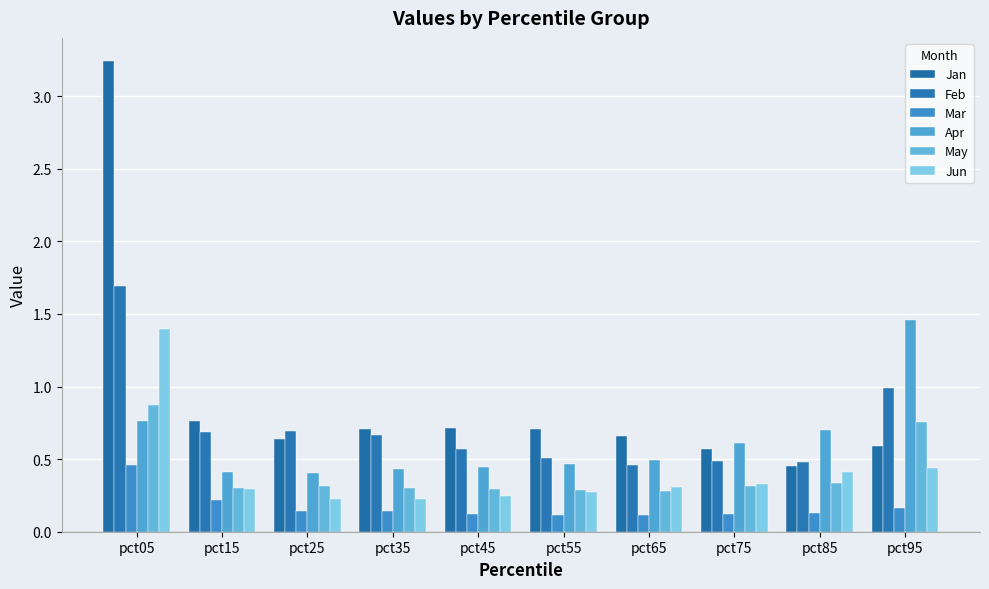

How many bars are there in each group?

6